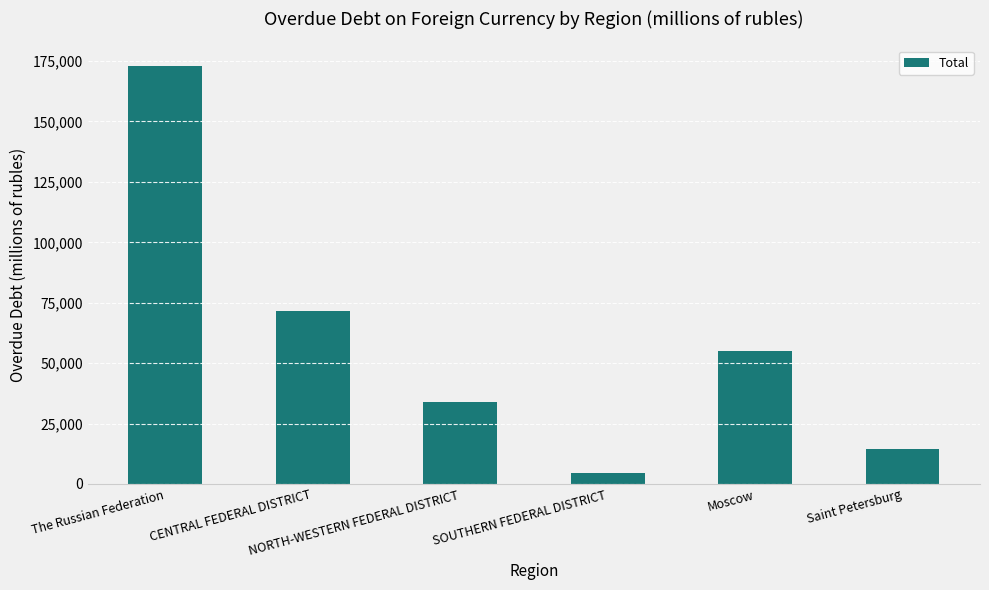

What is the difference between the maximum and second lowest values?

158353